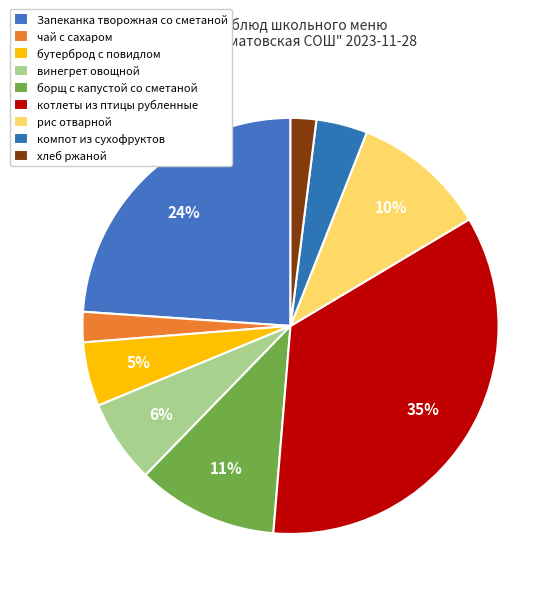

Combined, what portion of the pie is винегрет овощной and Запеканка творожная со сметаной?

30.4%